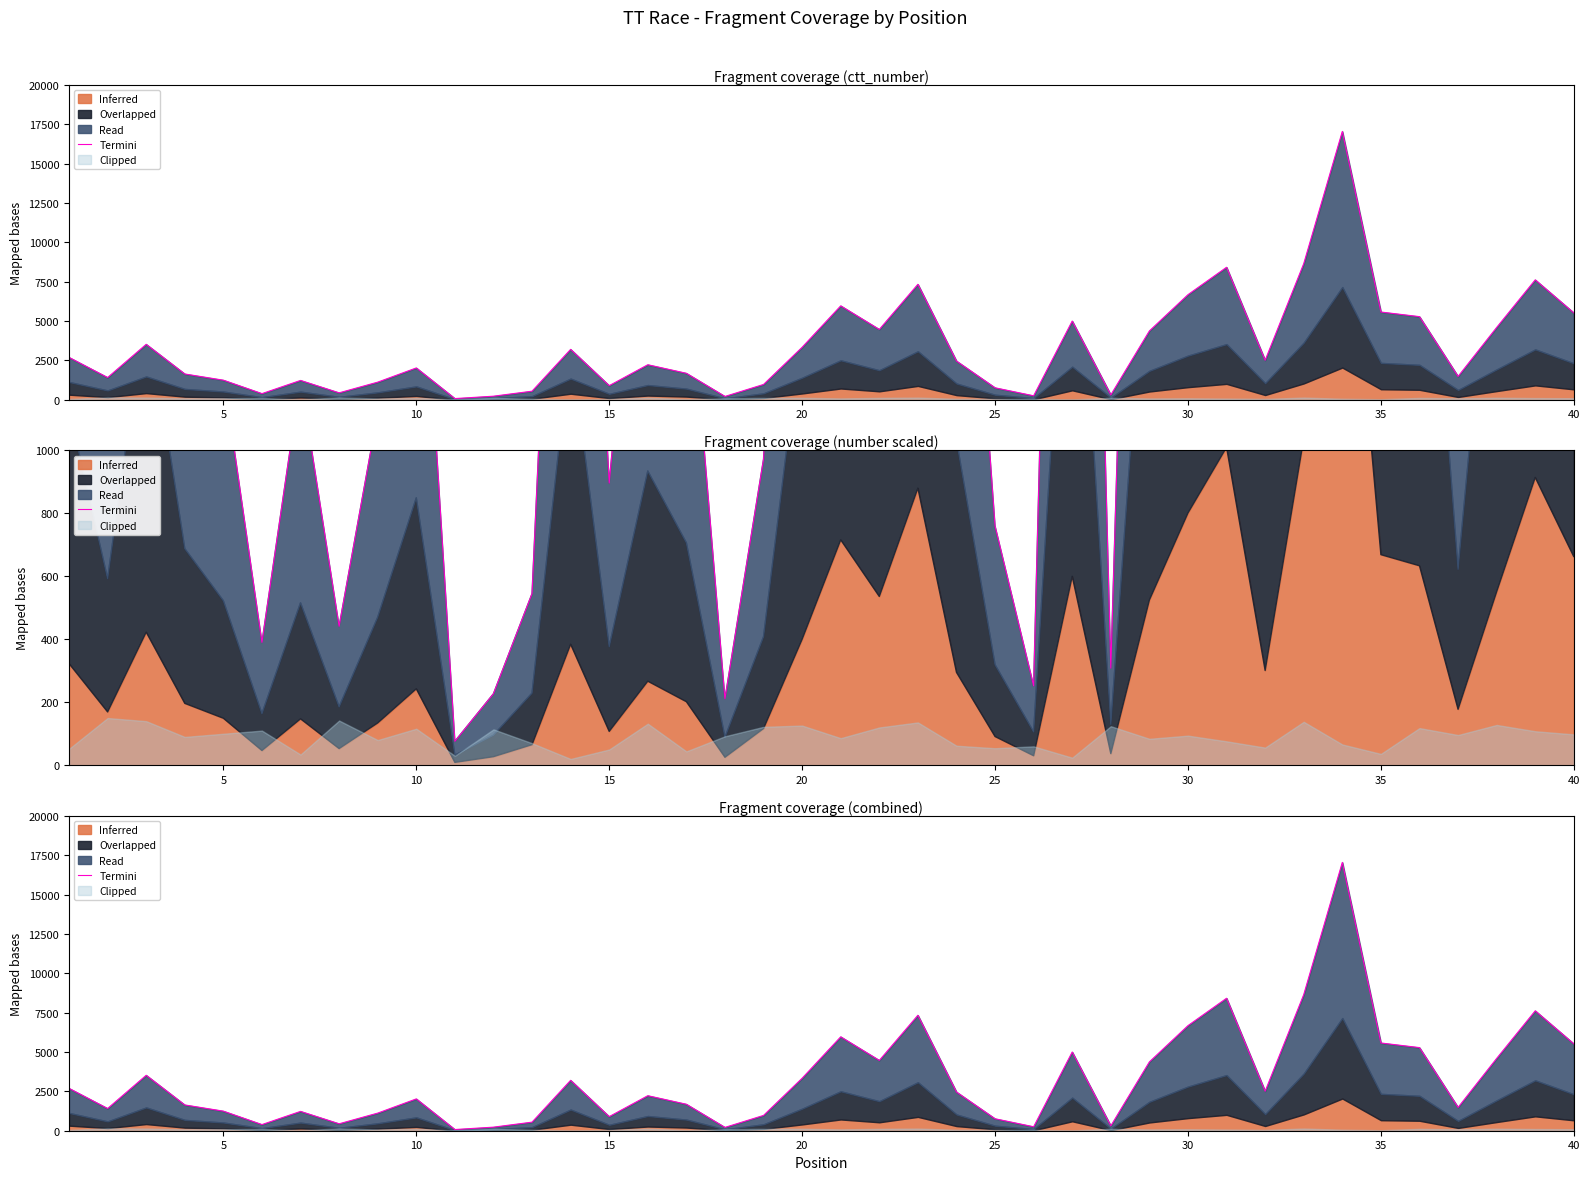

Approximately how many times larger is the value at 40 compared to 24?

1.5